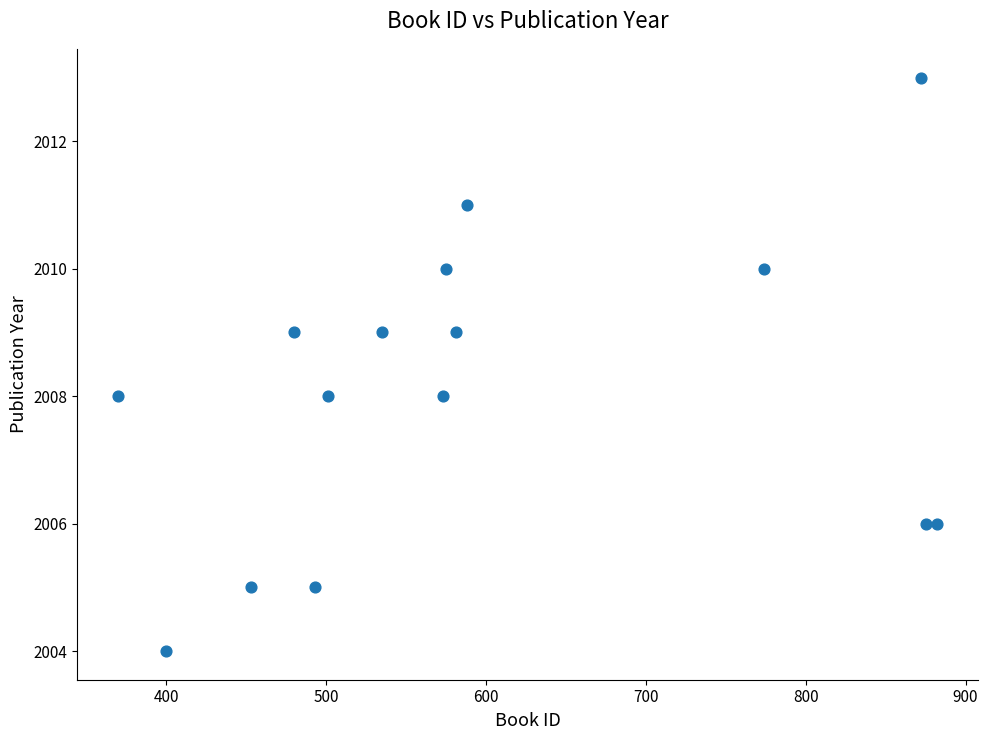

What is the range of X values (max minus min)?

512